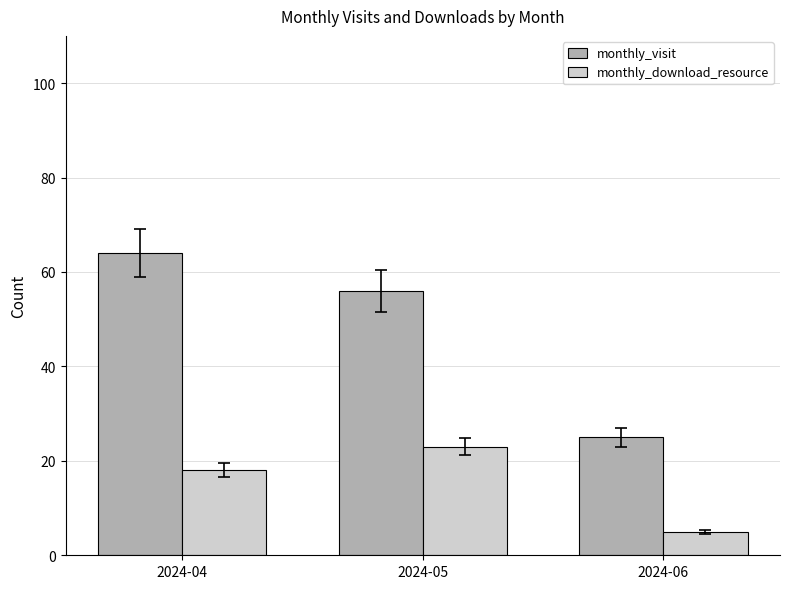

Count the number of categories in the chart.

3